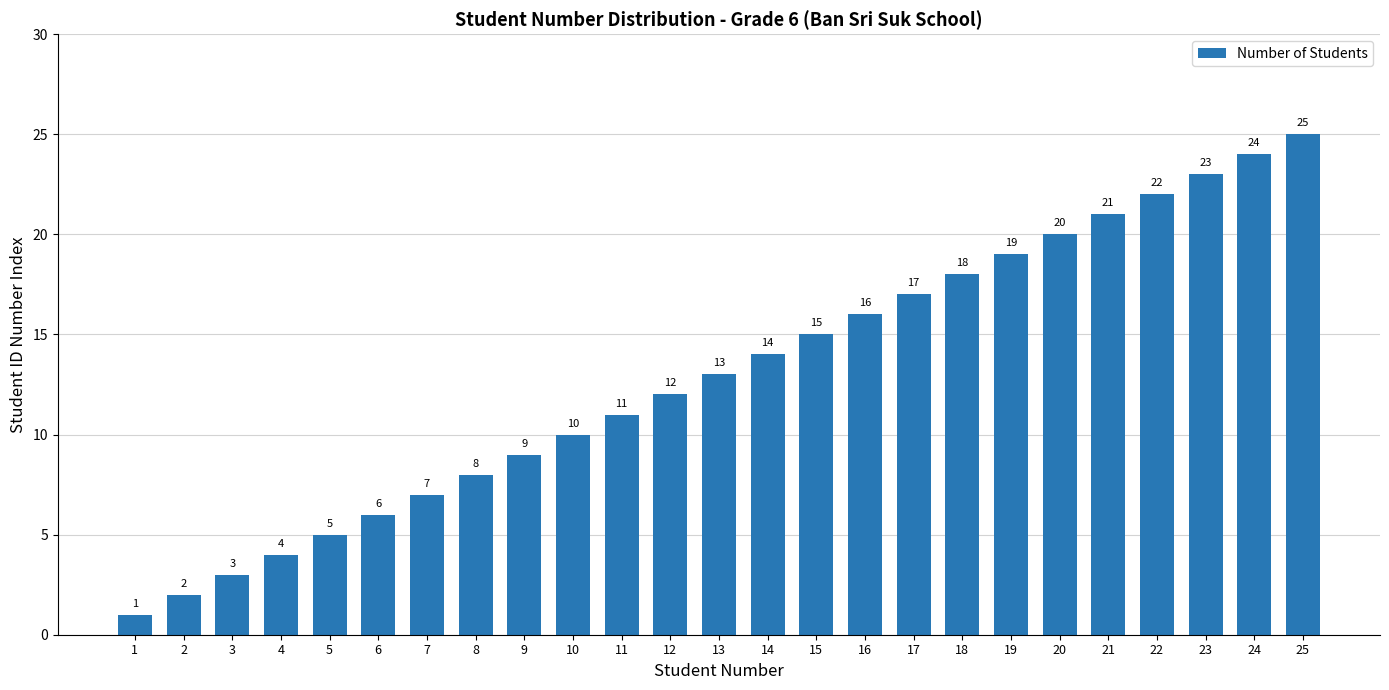

What is the average value?

13